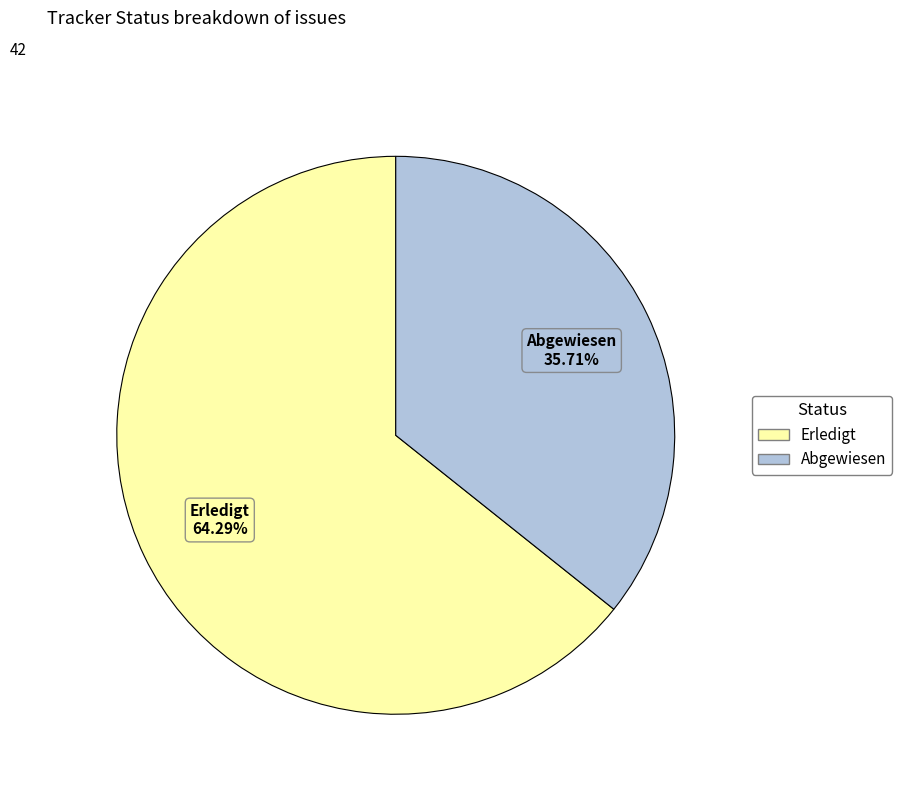

What percentage is NOT represented by Erledigt?

35.7%